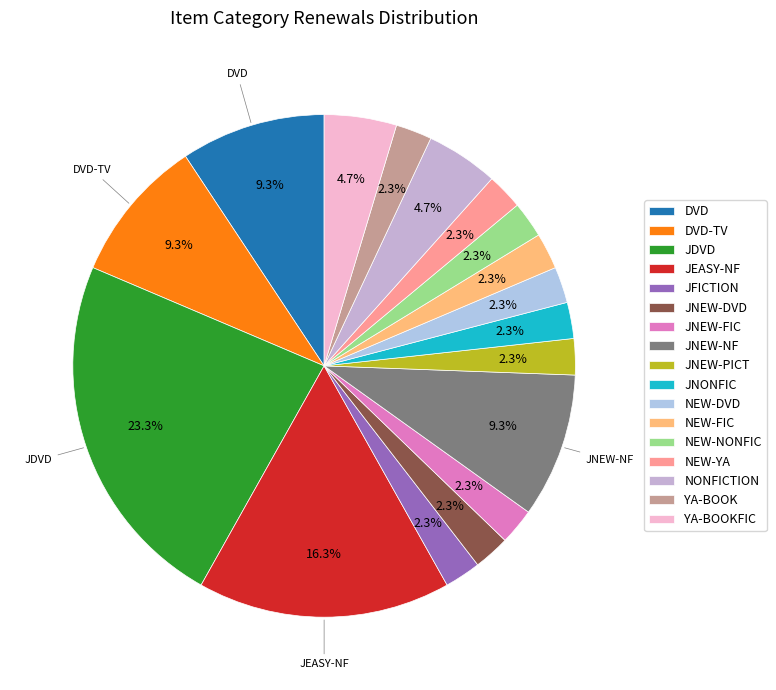

Is the sum of NONFICTION and JNEW-NF greater than half?

No